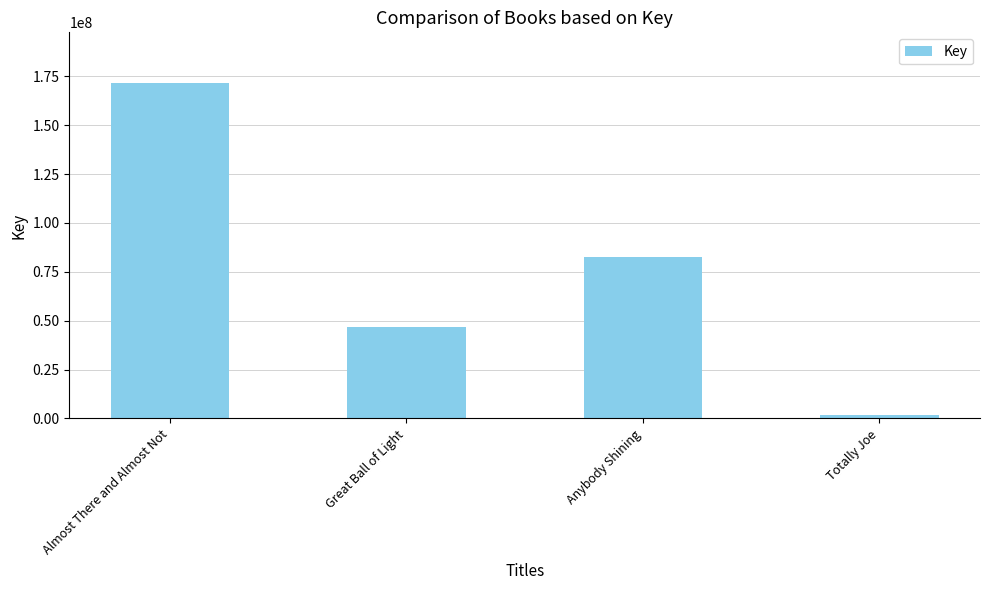

Count the values in the range 46804790 to 171714871.

3